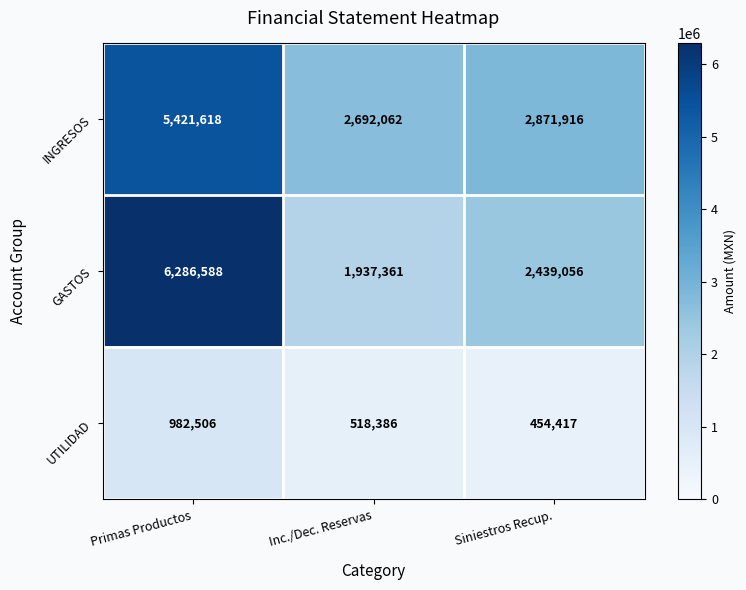

Is the value of INGRESOS at Primas Productos greater than the value of GASTOS at Inc./Dec. Reservas?

Yes